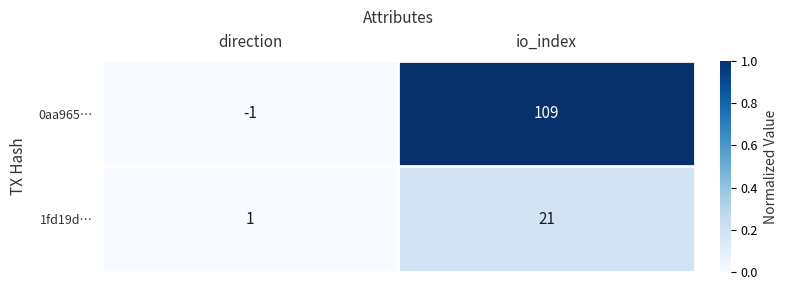

Is it true that 1fd19d… equals 2 at direction?

False